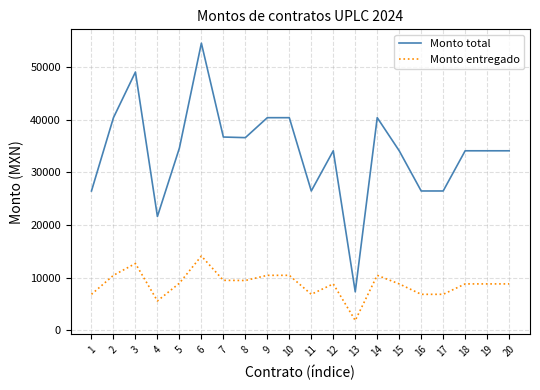

Which series changed the most between 7 and 13?

Monto total